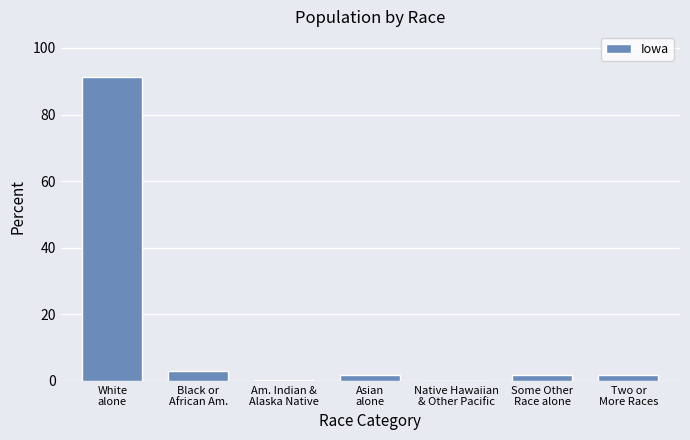

What is the maximum value shown in the chart?

91.3